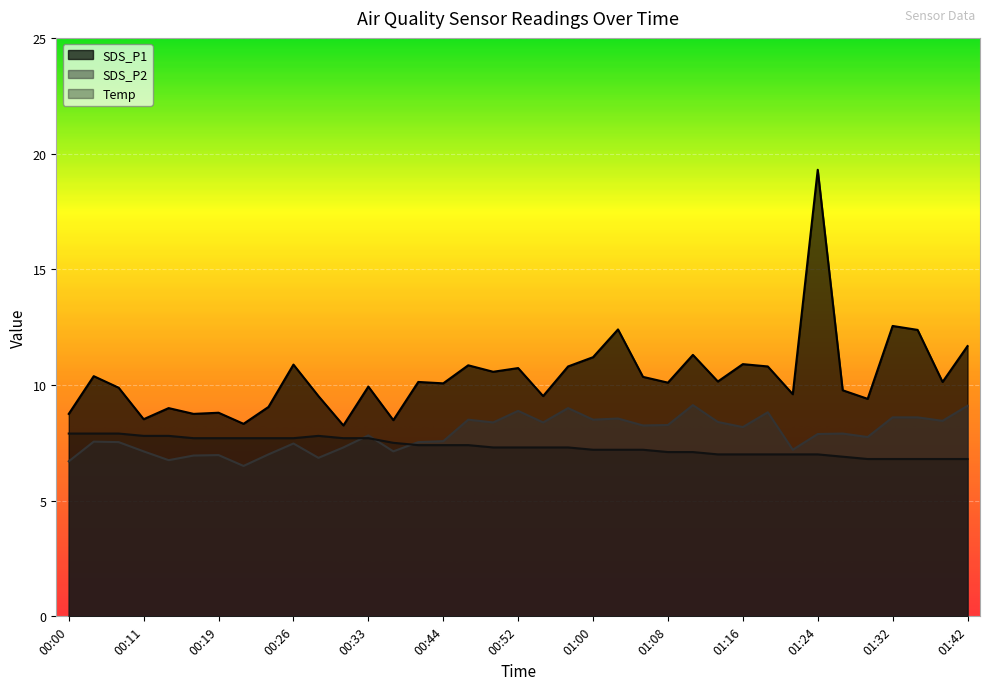

What is the label of the 20th point from the left?

00:55